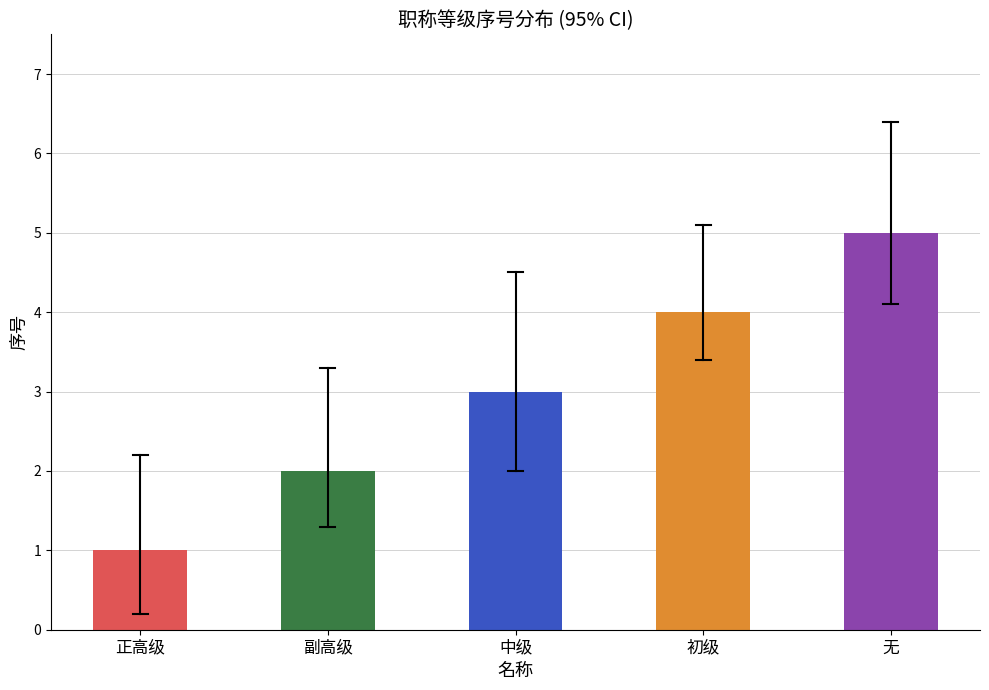

What is the label of the 4th bar from the right?

副高级